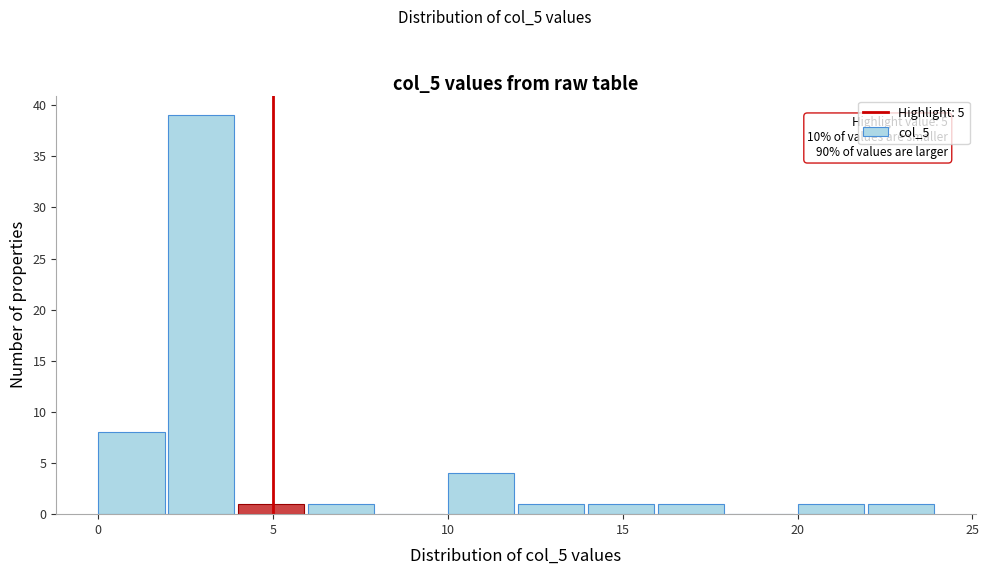

Over which range of the x-axis is the bar tallest?

2 to 4